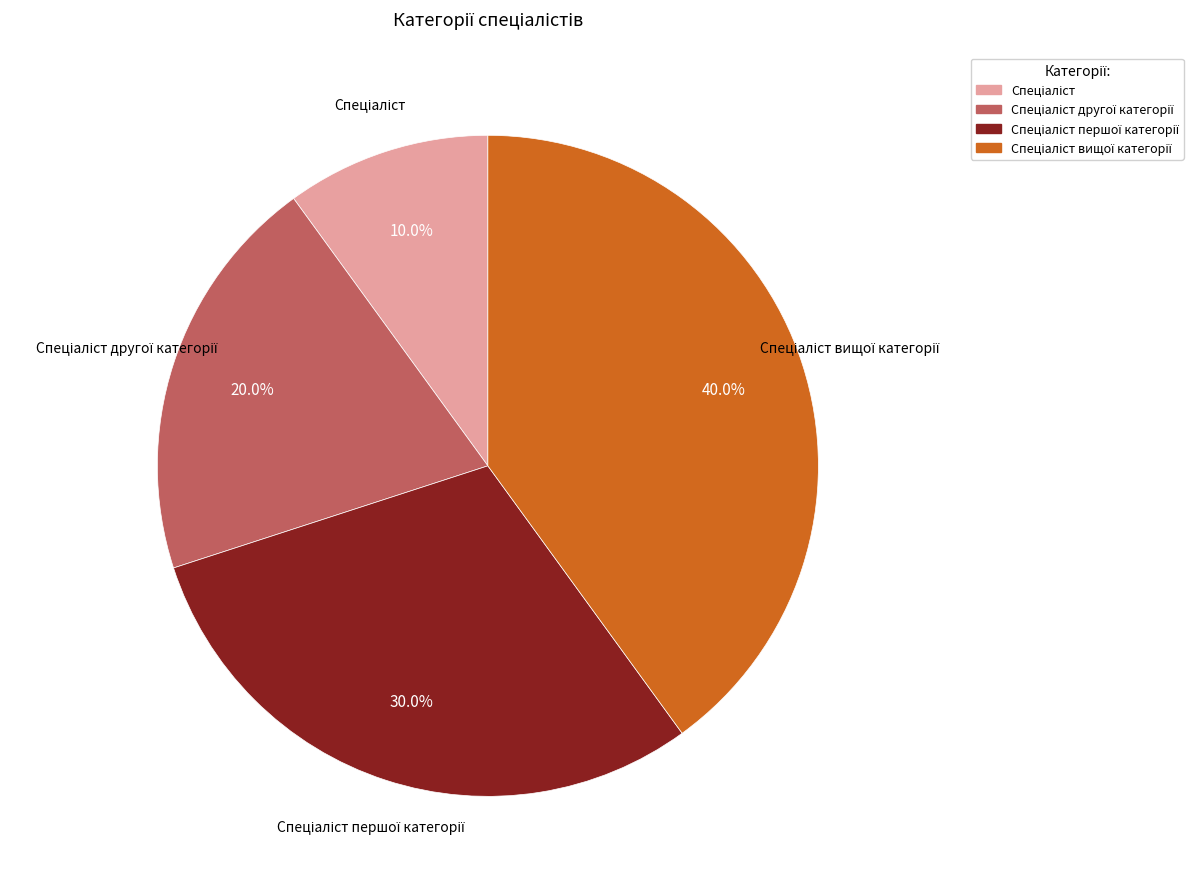

Is there any slice that represents more than half of the pie?

No